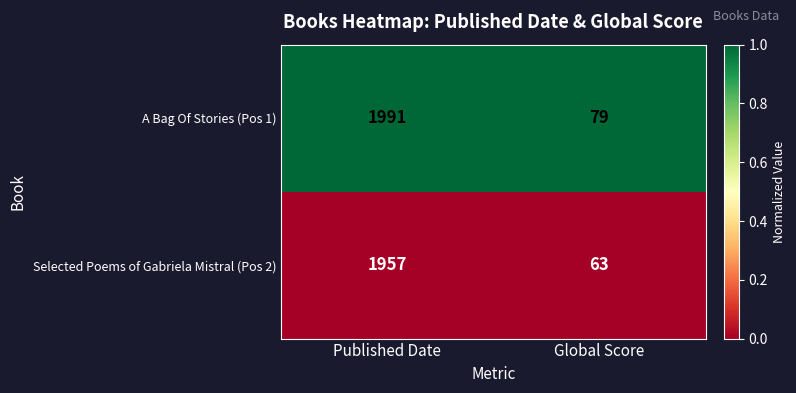

Which series has the largest total across all categories?

A Bag Of Stories (Pos 1)